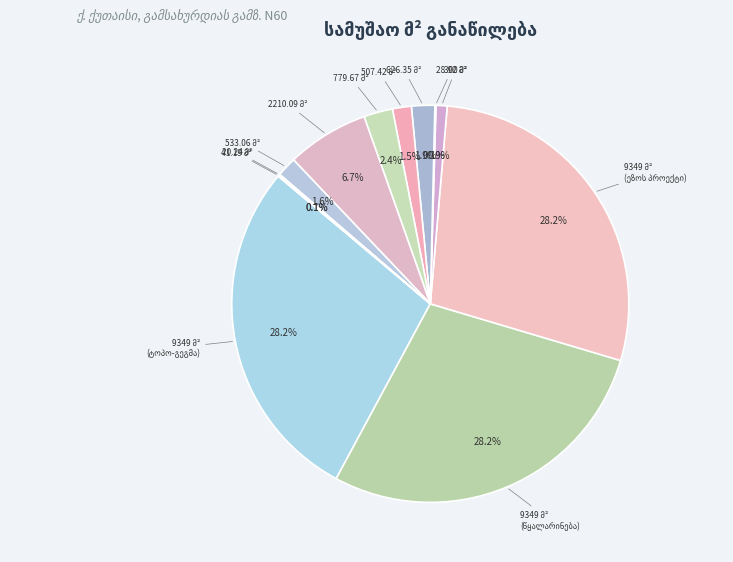

Is შ/ნ N1-ის შიდა-აზმოვითი ნახაზი the majority of the pie?

No